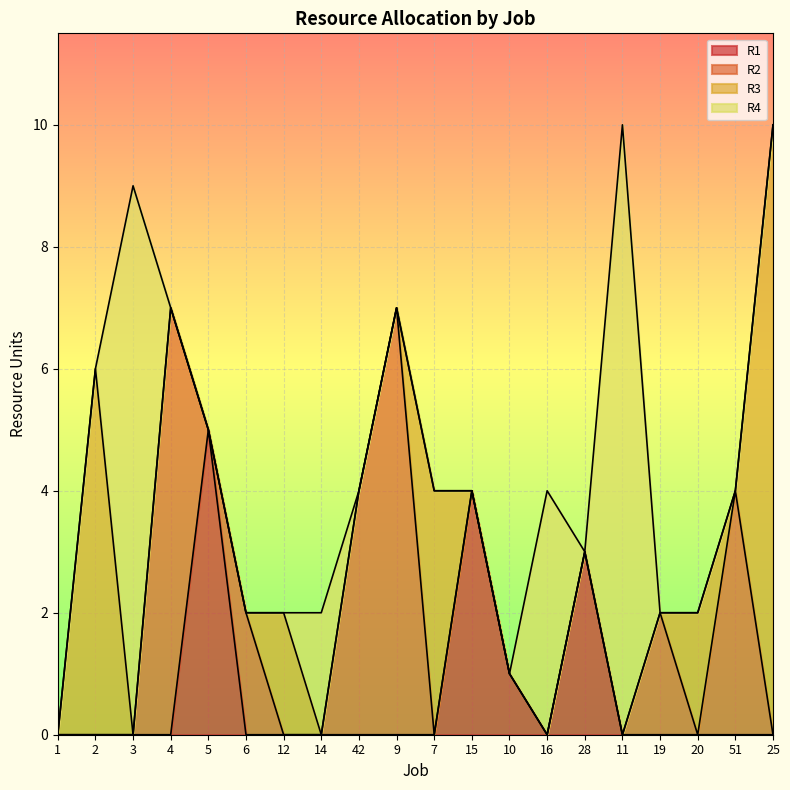

What are all the series names shown in the legend?

R1, R2, R3, R4